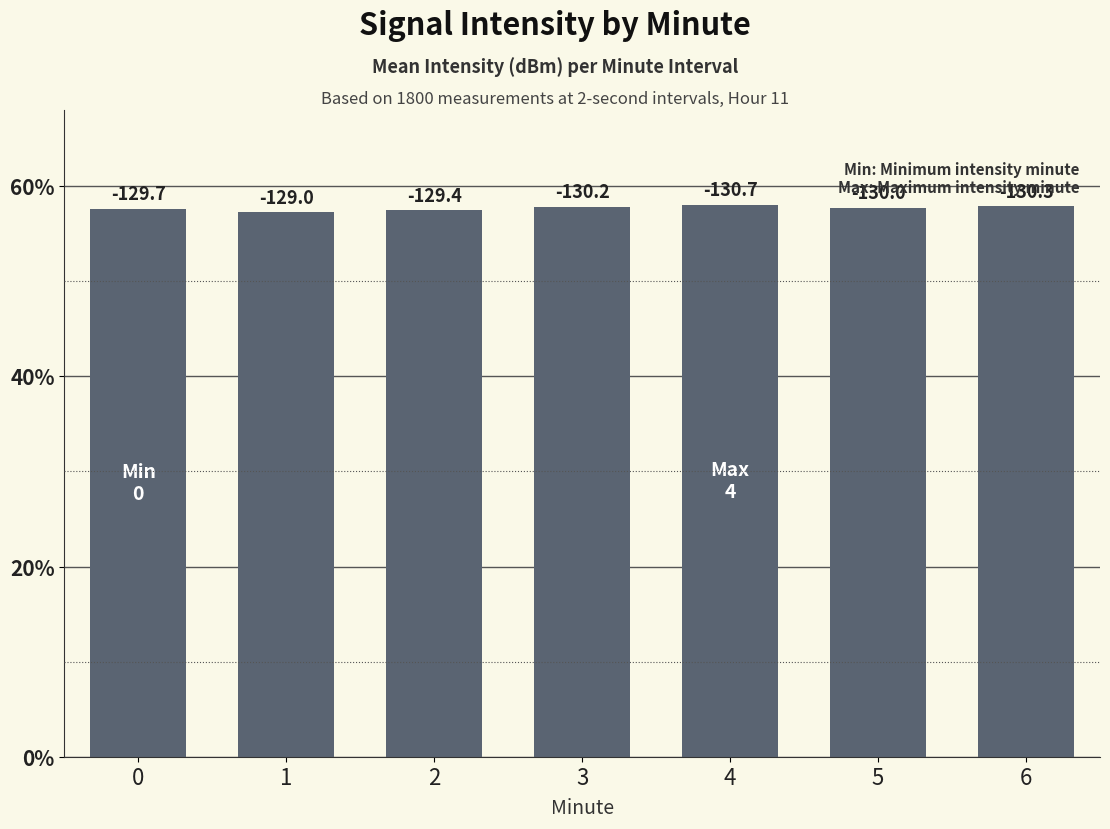

What is the sum of the values at 3 and 2?

115.3